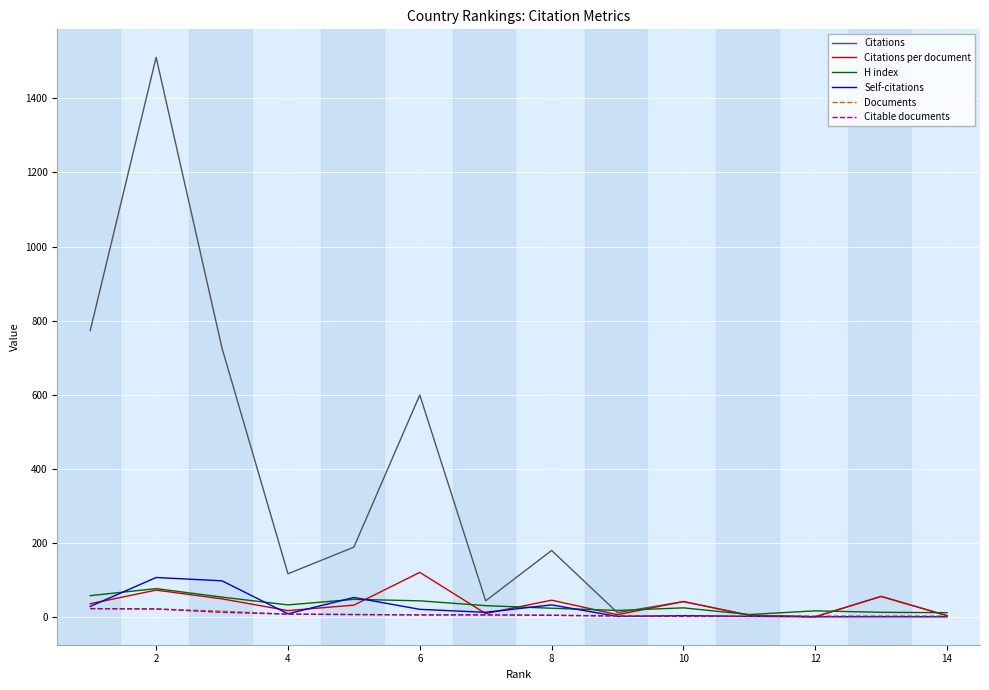

Which series has the largest total across all categories?

Citations